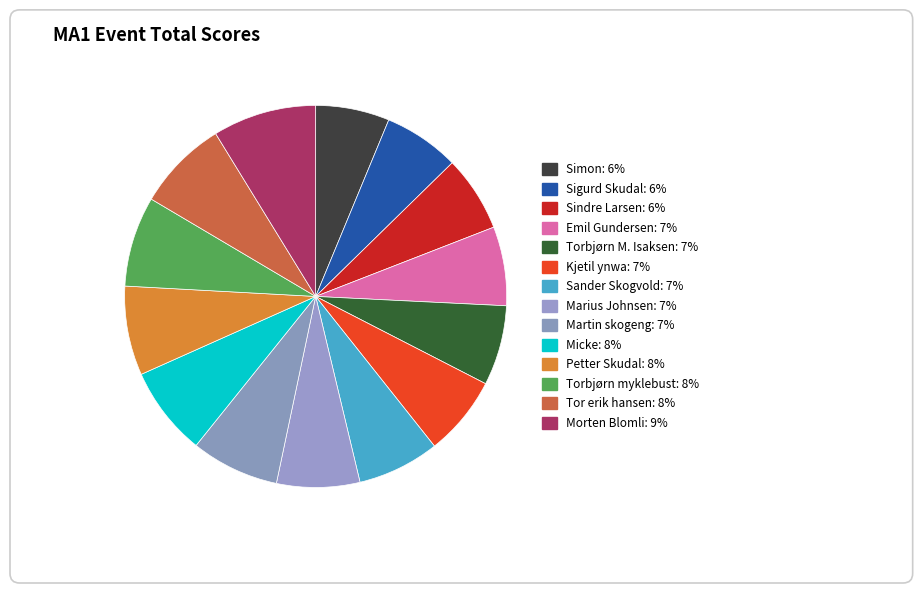

To the nearest percent, what is the average slice percentage?

7%